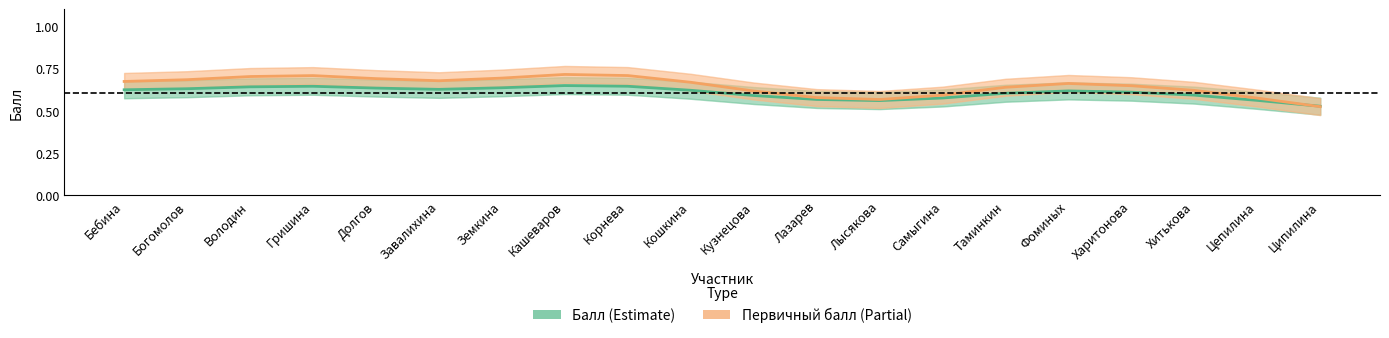

What is the label of the 15th point from the right?

Завалихина